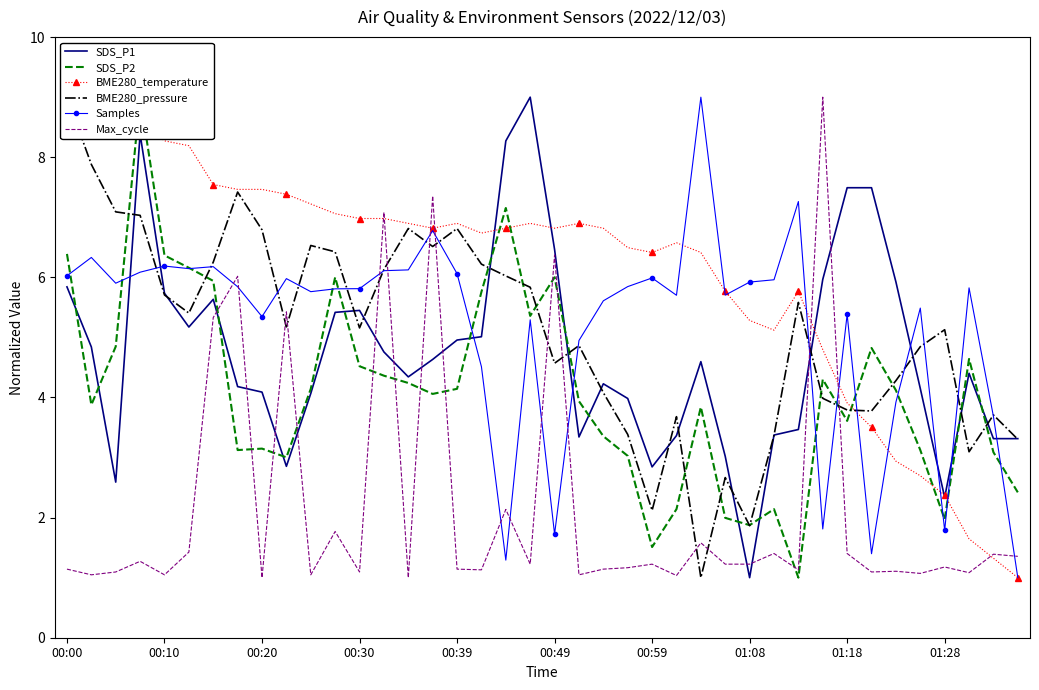

What are all the series names shown in the legend?

SDS_P1, SDS_P2, BME280_temperature, BME280_pressure, Samples, Max_cycle